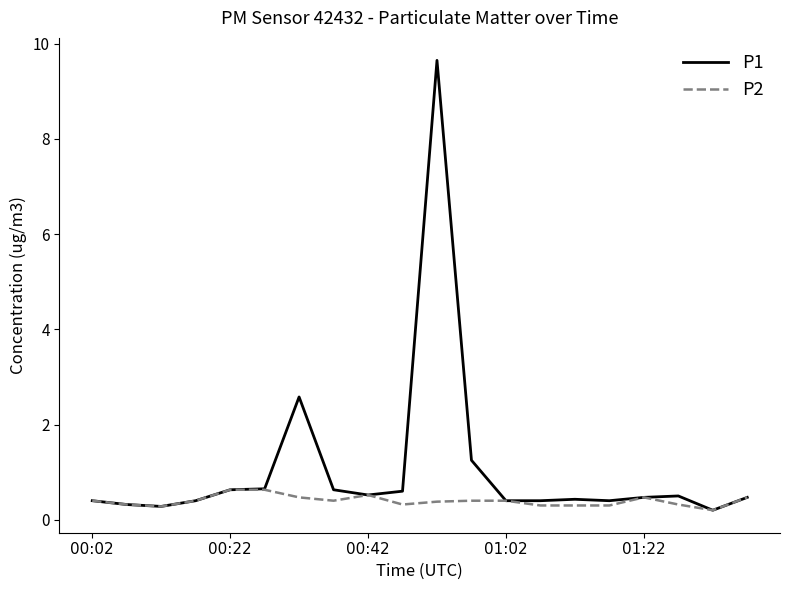

Which series has the largest range (max minus min)?

P1